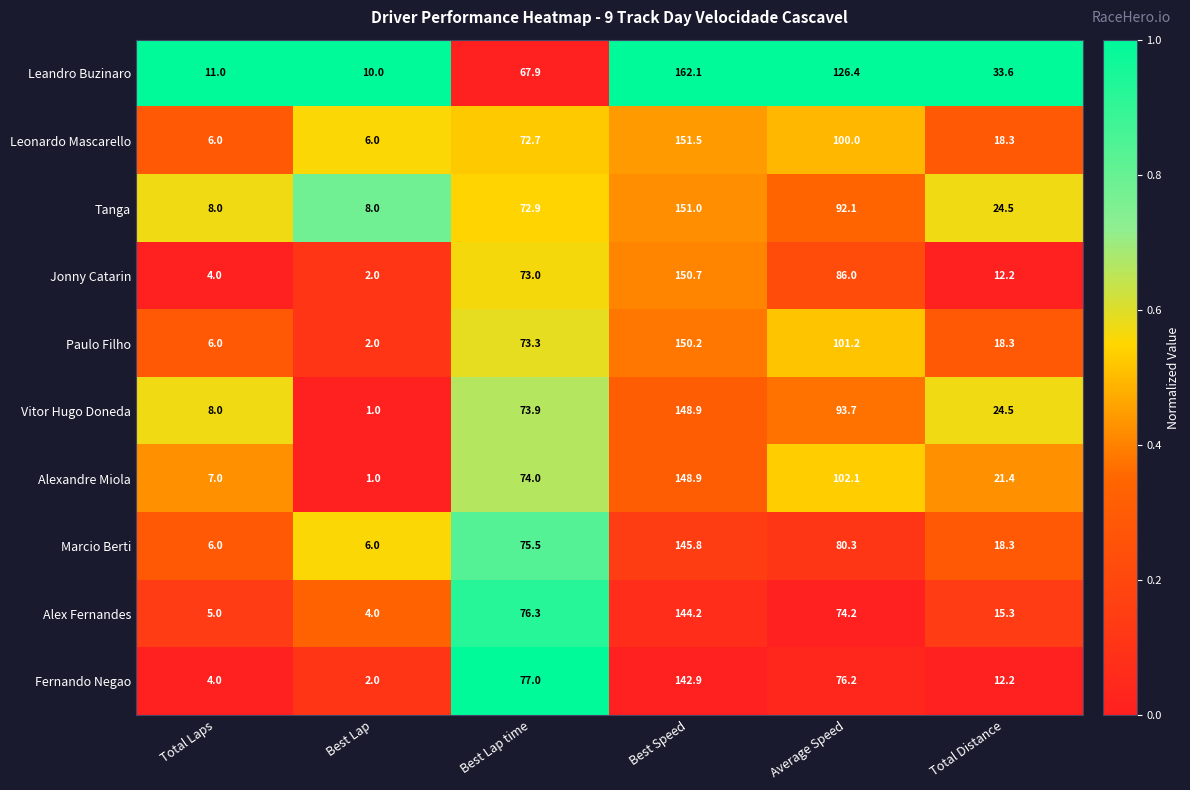

What is the difference between the maximum and second lowest values in the Fernando Negao series?

138.9